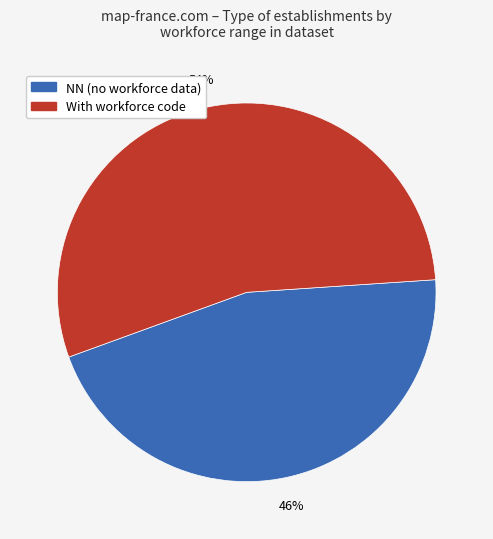

To the nearest percent, what is the average slice percentage?

50%